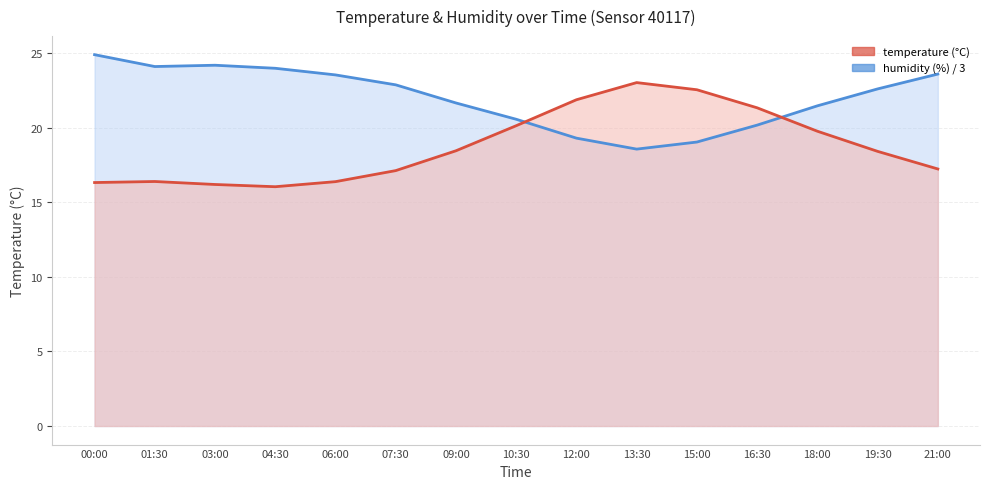

Is the value of humidity at 03:00 greater than the value of temperature at 00:00?

Yes